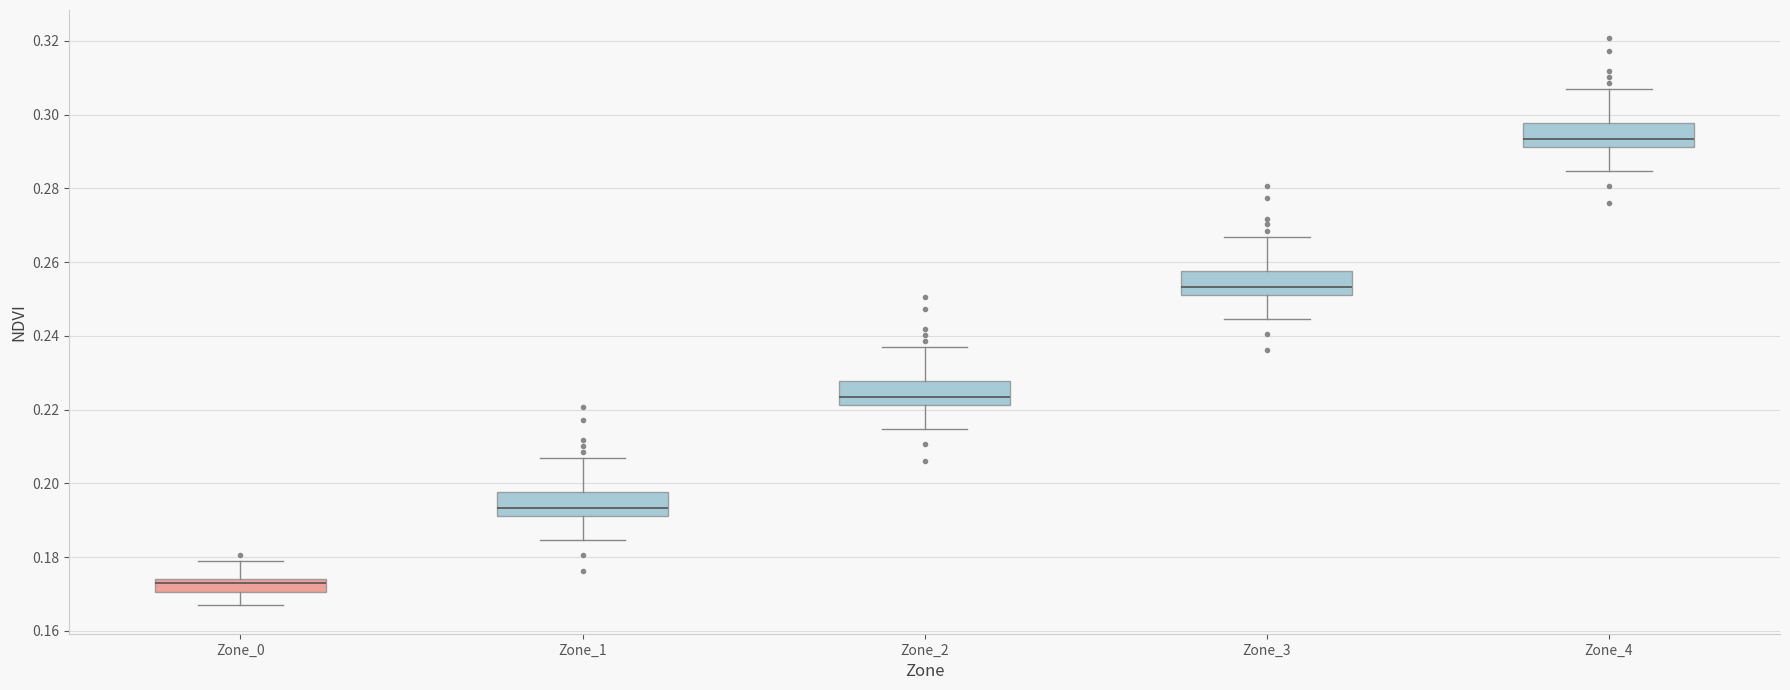

Where is the upper edge of the box for Zone_4 on the y-axis? The values are not printed on the chart, so give them approximately, as read against the axis.

0.298